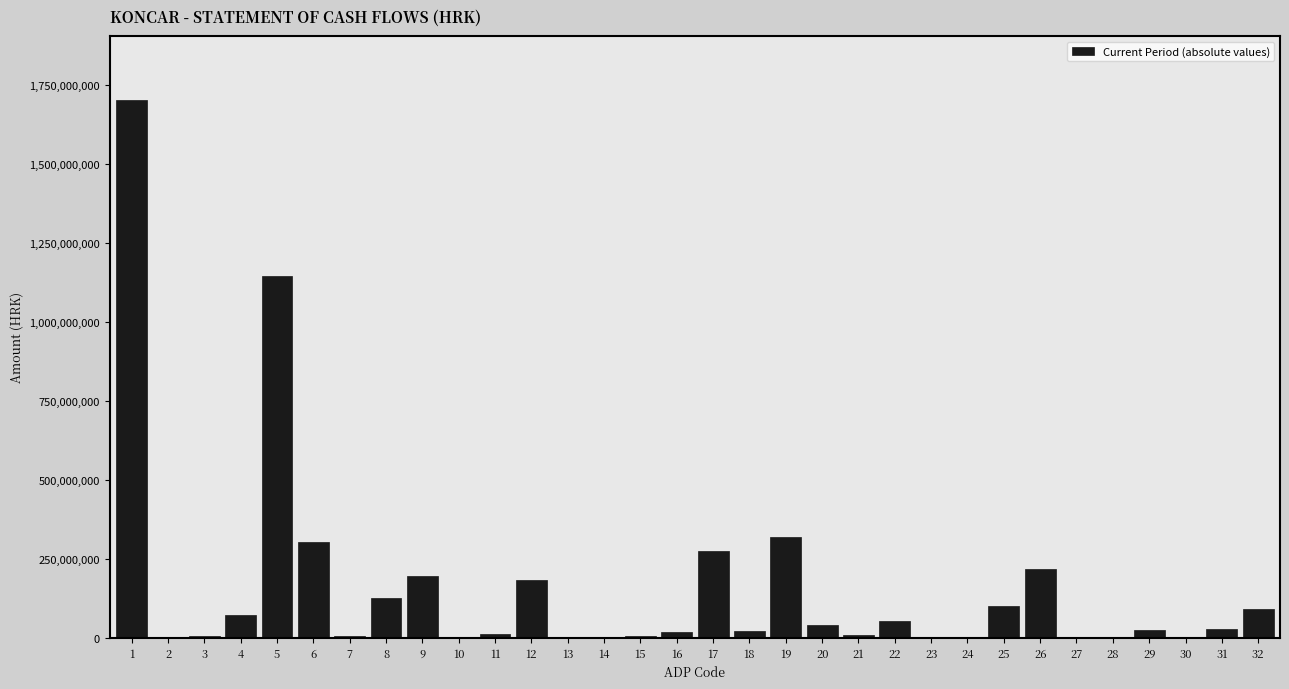

What is the sum of all values?

4963177931